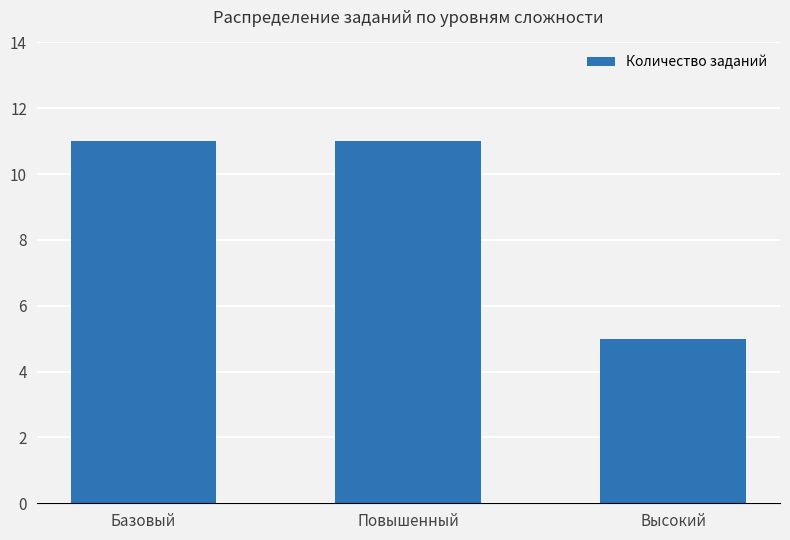

Does the chart contain any negative values?

No